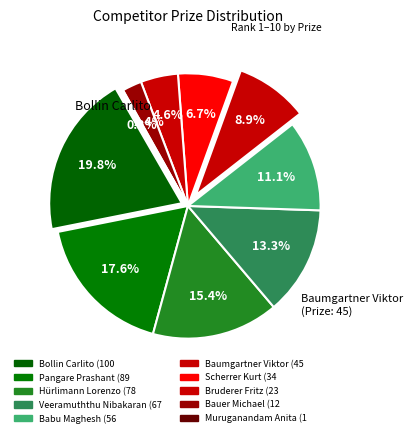

What is the change in value from Hürlimann Lorenzo to Scherrer Kurt?

-44